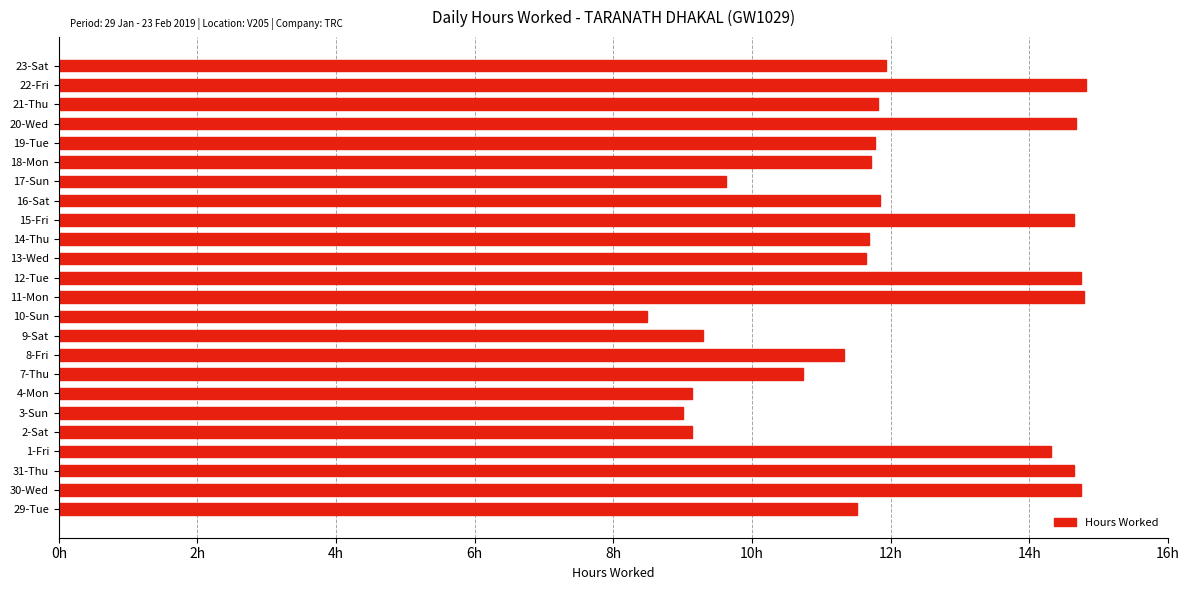

How many series are shown in this chart?

1